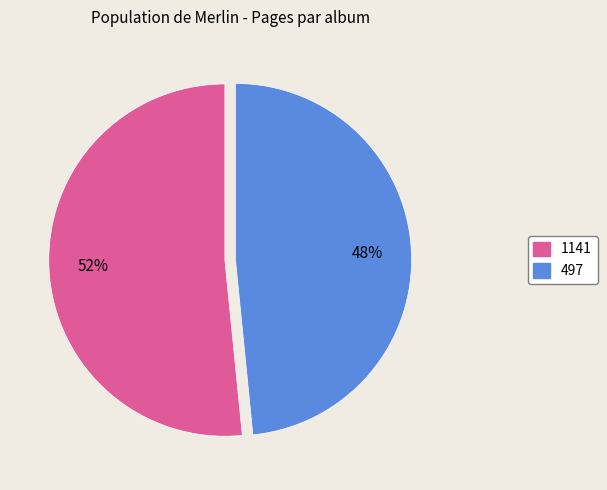

Does any single category account for the majority?

Yes